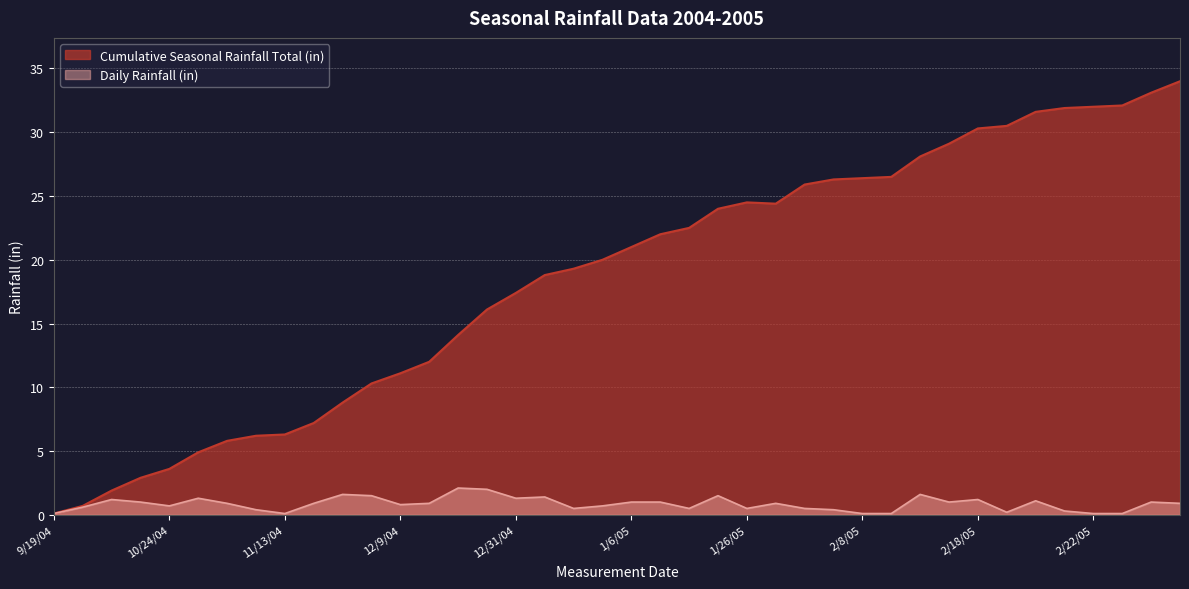

At 11/4/04, list the series in order from largest to smallest.

Cumulative Seasonal Rainfall Total (in), Daily Rainfall (in)